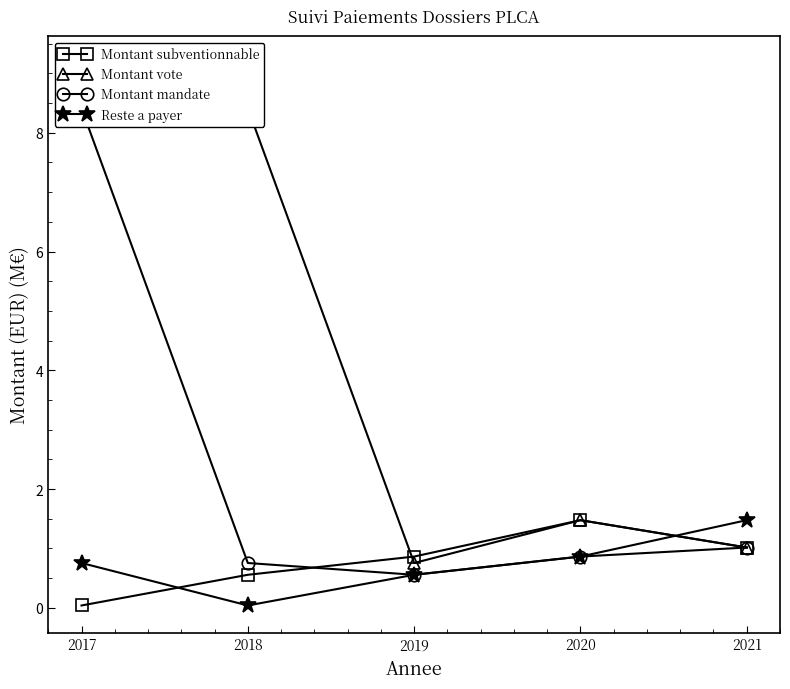

Which series has the largest total across all categories?

Montant vote